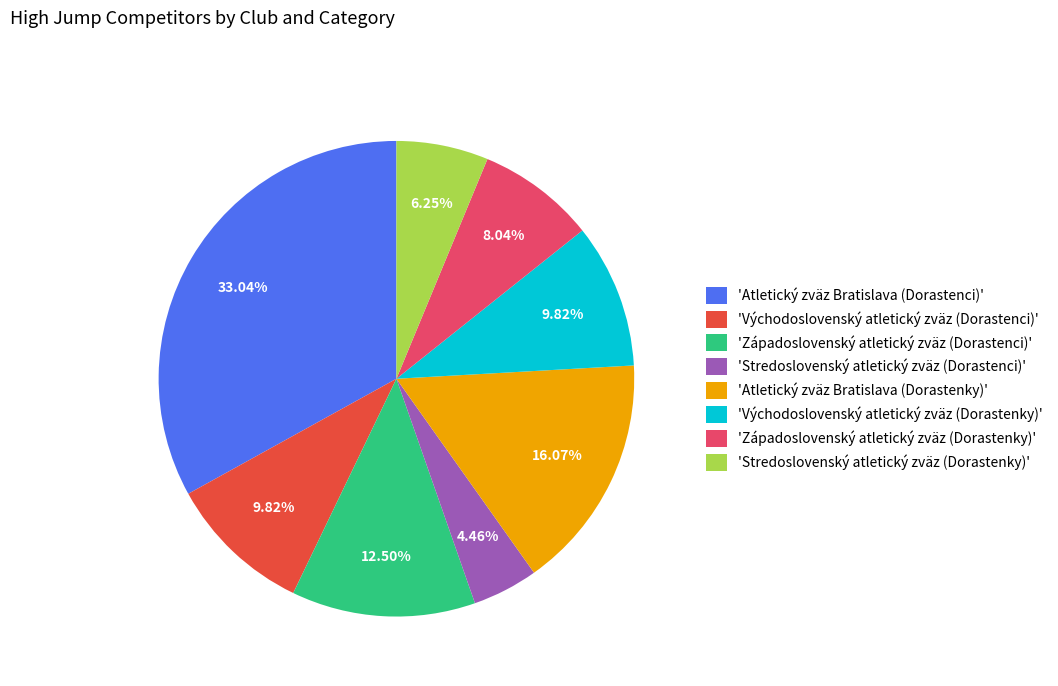

Is there a majority slice in this chart?

No